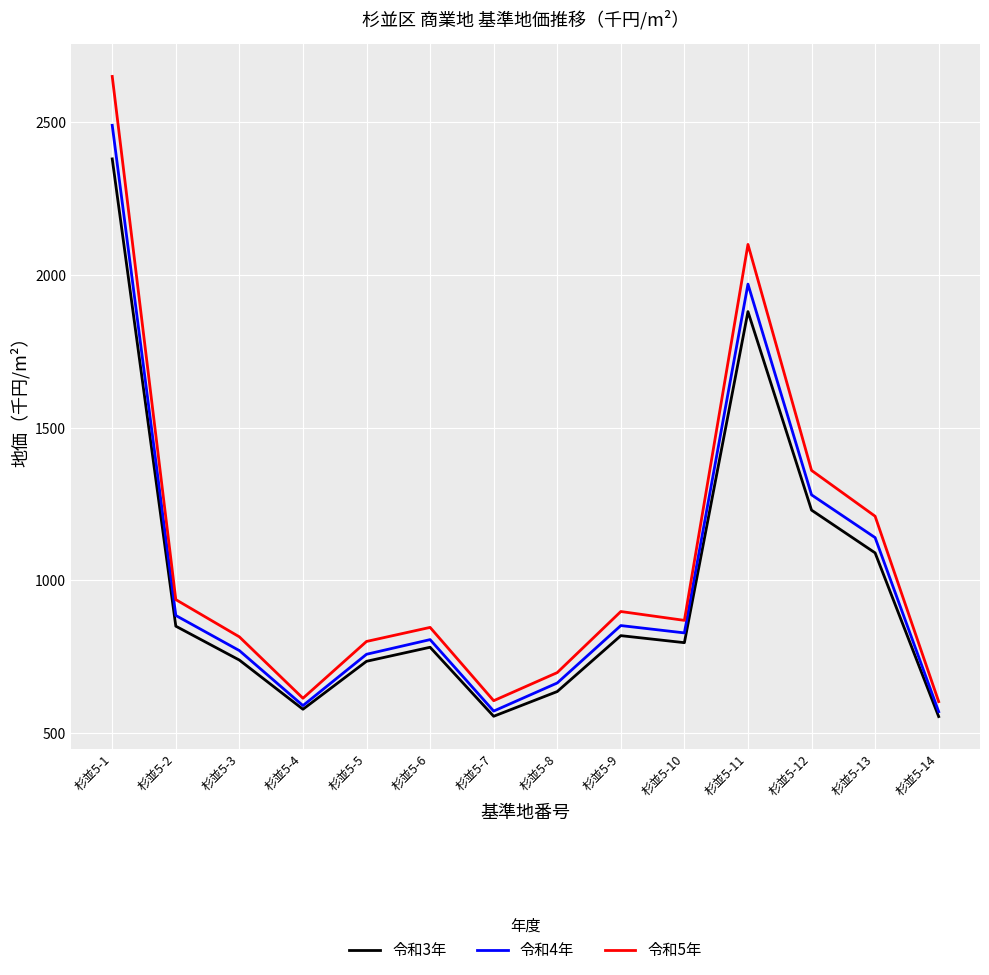

Where is the first local maximum for 令和4年?

杉並5-6